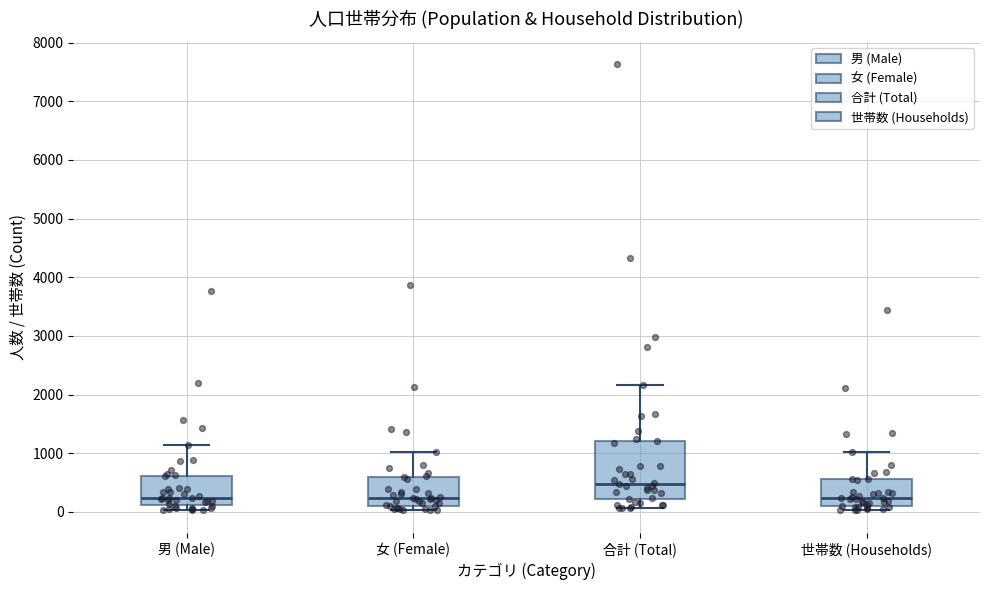

Reading left to right, transcribe this box plot: for each box, give where its median line is, the range the box spans, and where its two whiskers end, as read against the y-axis. The values are not printed on the chart, so give them approximately, as read against the axis.

男 (Male): median 200, box 100 to 600, whiskers 0 to 1100
女 (Female): median 200, box 100 to 600, whiskers 0 to 1000
合計 (Total): median 500, box 200 to 1200, whiskers 100 to 2200
世帯数 (Households): median 200, box 100 to 600, whiskers 0 to 1000